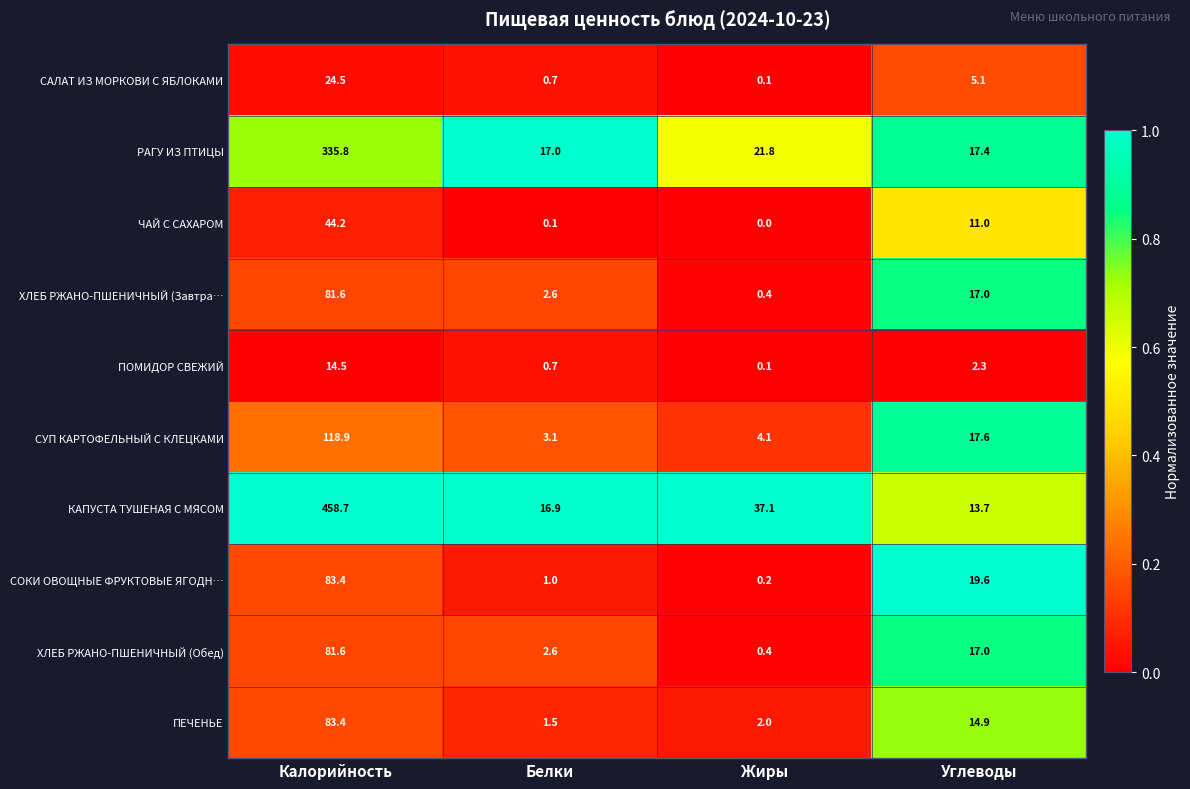

What is the lowest value of the ХЛЕБ РЖАНО-ПШЕНИЧНЫЙ (Обед) series?

0.4